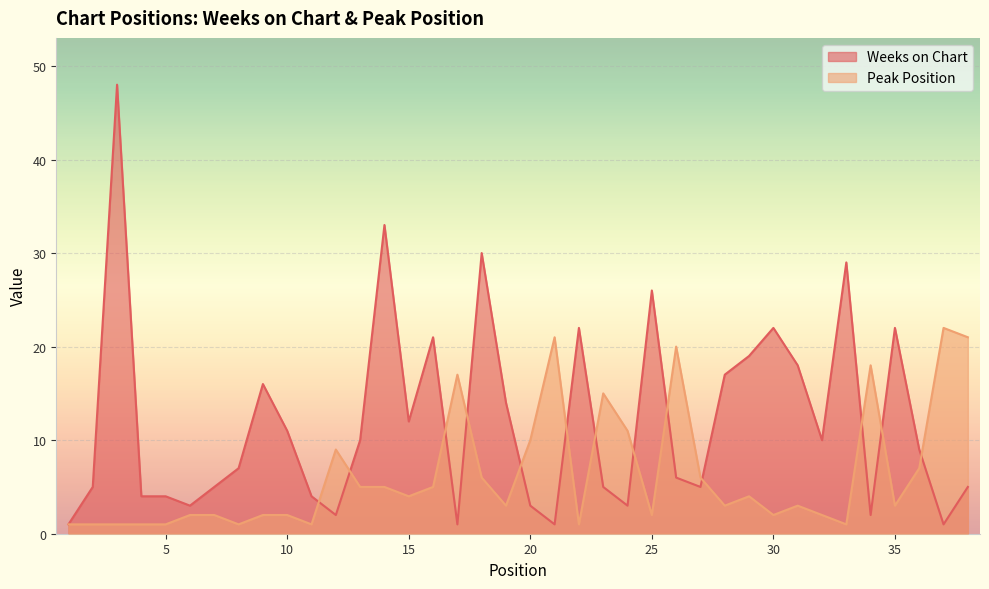

List the series in order of their peak value, highest first.

Weeks on Chart, Peak Position